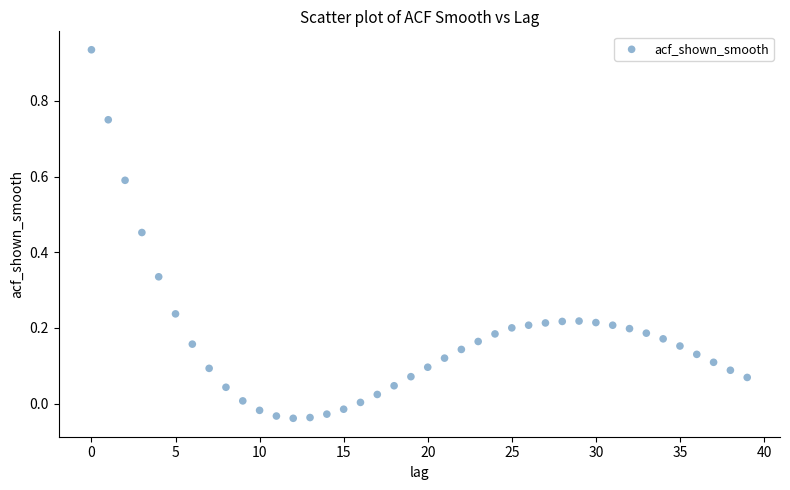

What is the range of Y values (max minus min)?

1.0